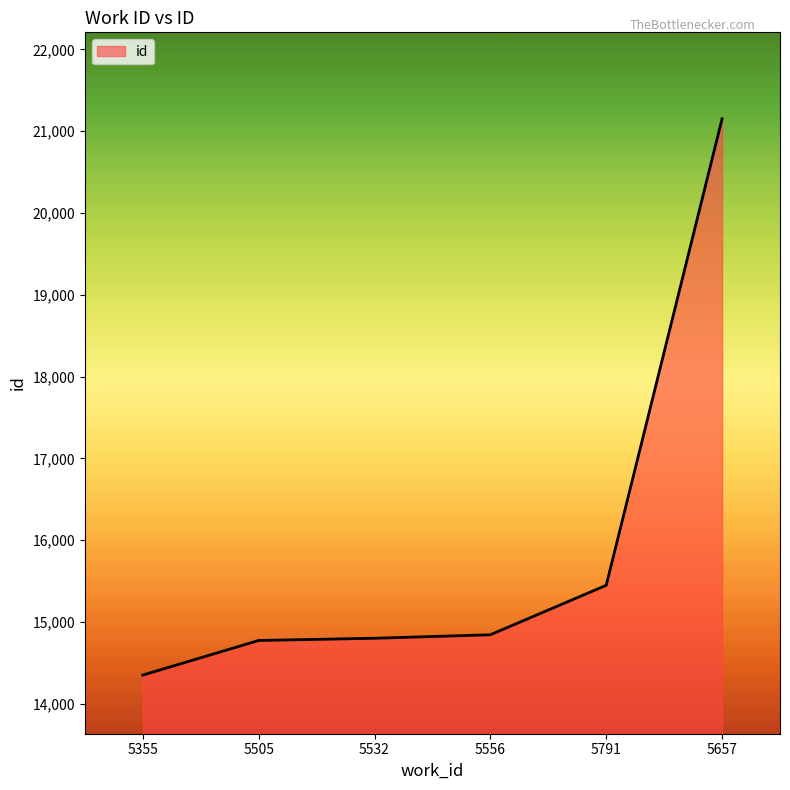

What is the difference between the second highest and minimum values?

1098